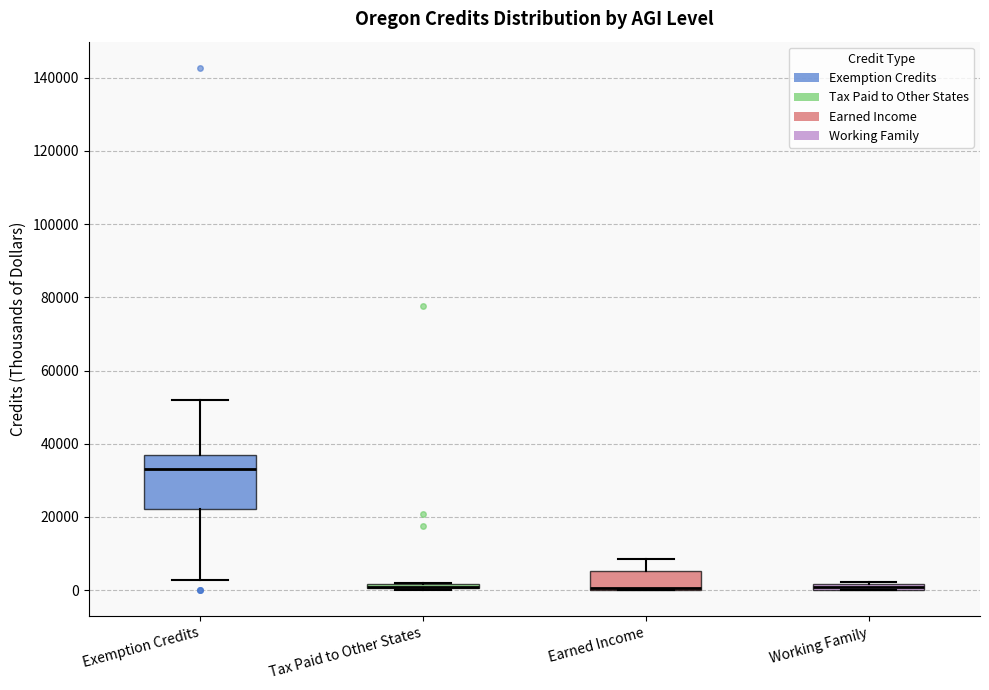

Where is the upper edge of the box for Exemption Credits on the y-axis? The values are not printed on the chart, so give them approximately, as read against the axis.

36000